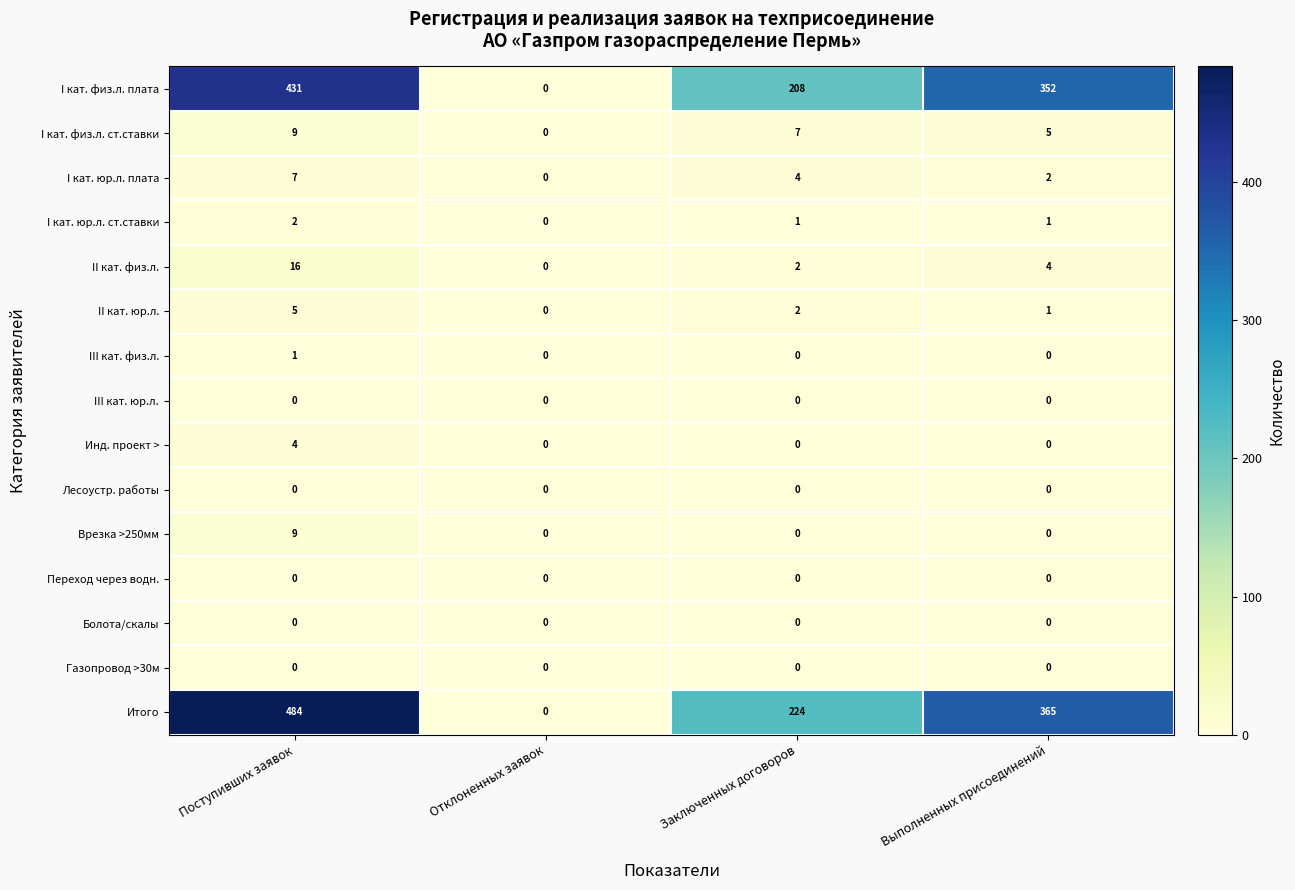

Which series has the largest range (max minus min)?

Итого